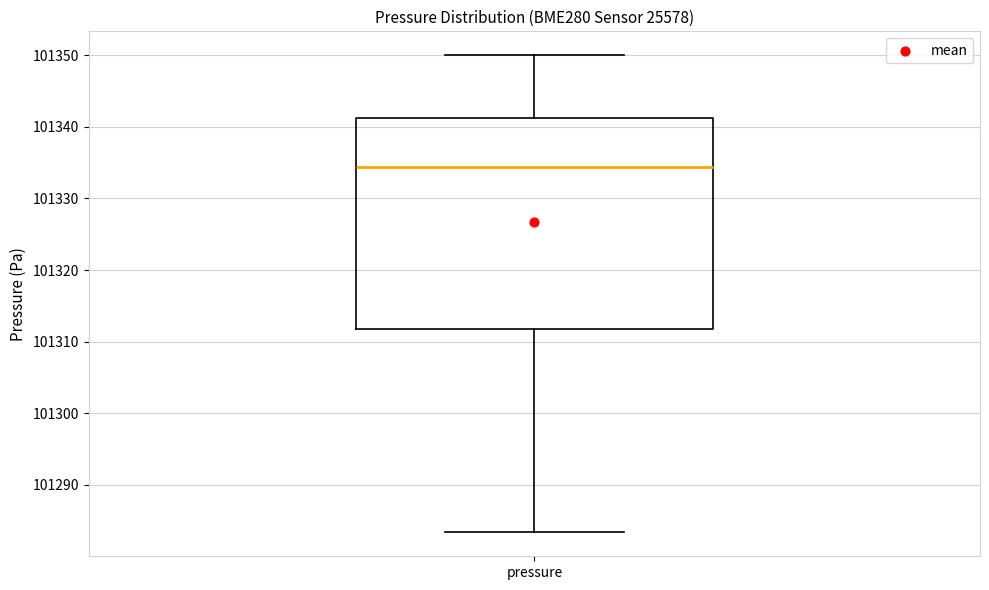

Where does the median line of the box for pressure sit on the y-axis? The values are not printed on the chart, so give them approximately, as read against the axis.

101334